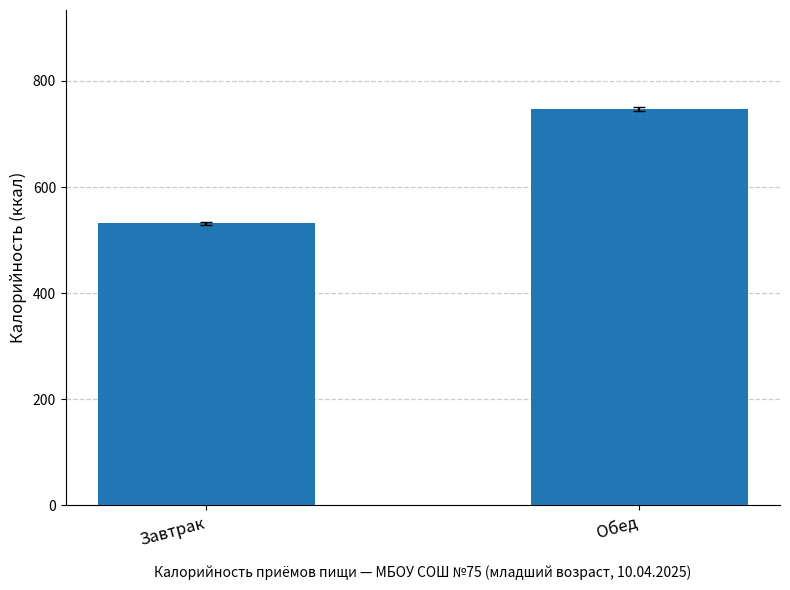

What is the average value?

639.4